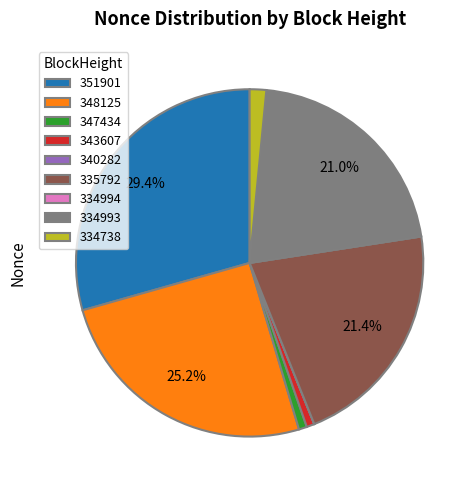

What is the largest slice in the pie chart?

351901